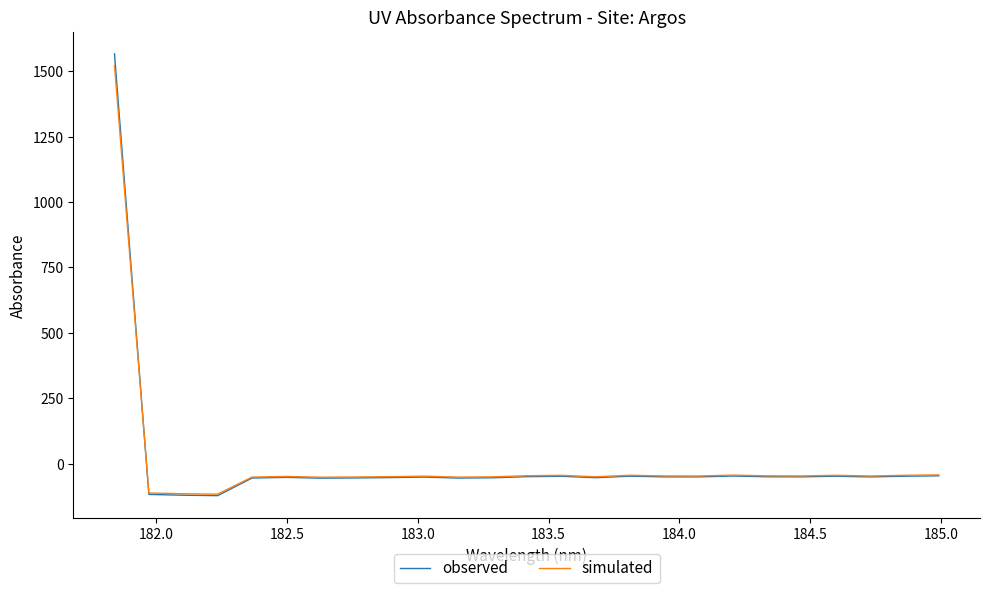

Which series has the widest spread of values?

observed